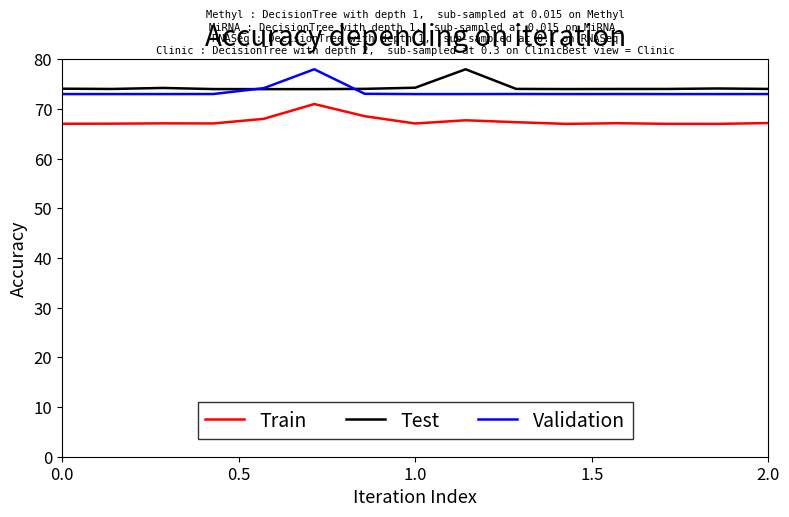

What is the highest value of the Validation series?

78.0